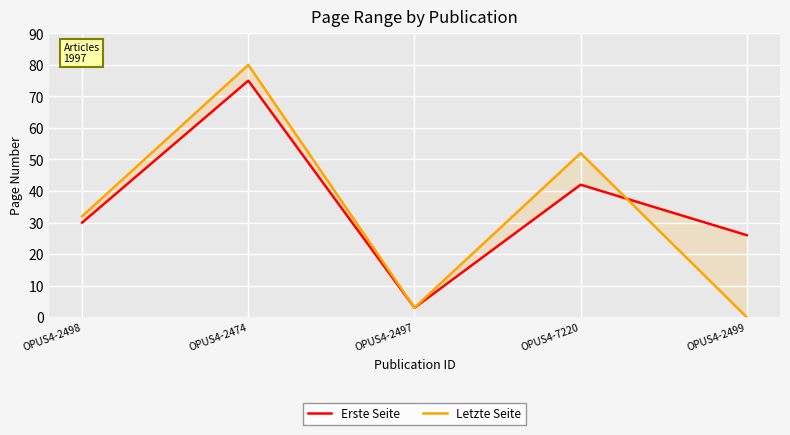

Which series has the largest range (max minus min)?

Letzte Seite